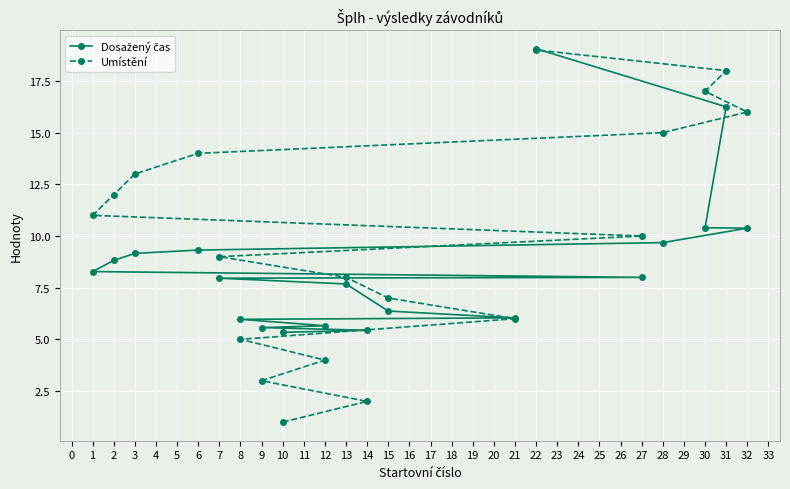

What is the total value across all series at 9?

8.6